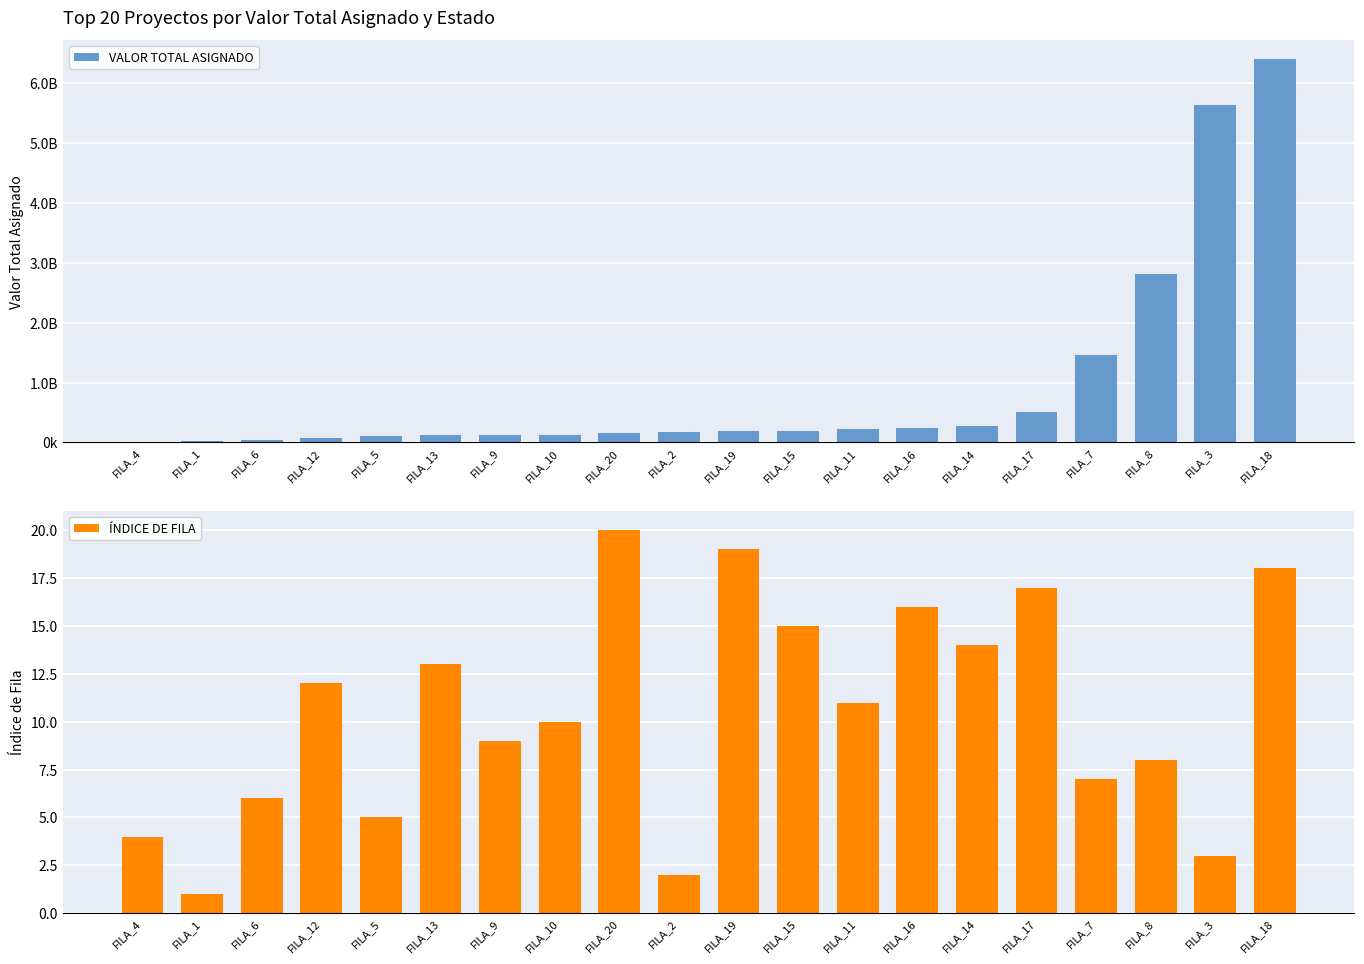

Is the value of VALOR TOTAL ASIGNADO at FILA_17 greater than the value of ÍNDICE DE FILA at FILA_17?

Yes